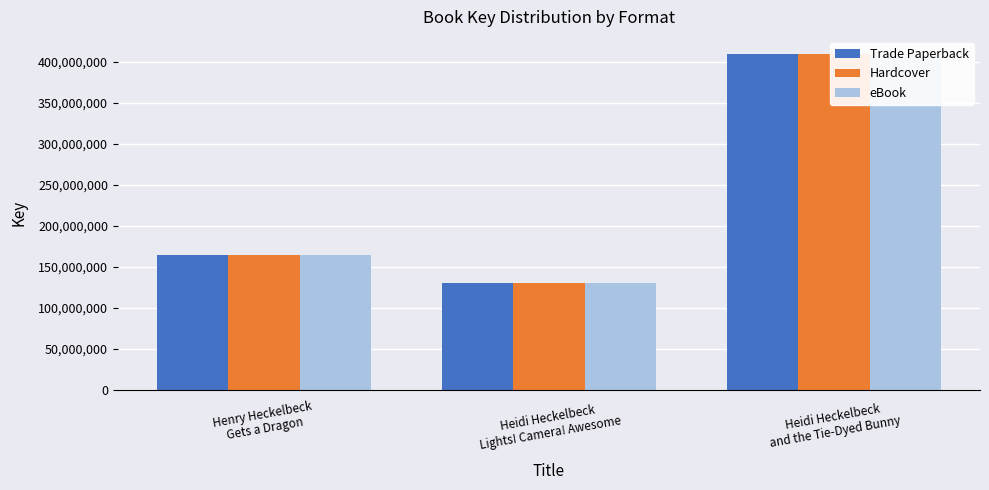

What is the sum of the Trade Paperback values at Heidi Heckelbeck
Lights! Camera! Awesome and Heidi Heckelbeck
and the Tie-Dyed Bunny?

540470107